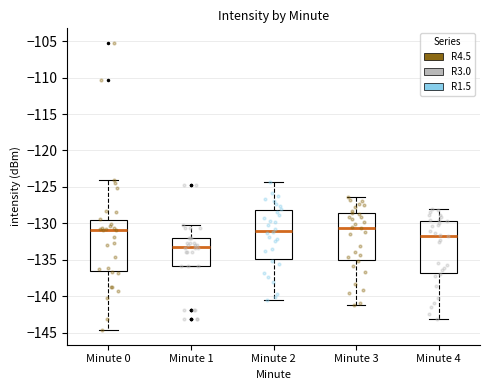

Reading left to right, transcribe this box plot: for each box, give where its median line is, the range the box spans, and where its two whiskers end, as read against the y-axis. The values are not printed on the chart, so give them approximately, as read against the axis.

Minute 0: median -131.0, box -136.5 to -129.5, whiskers -144.5 to -124.0
Minute 1: median -133.0, box -136.0 to -132.0, whiskers -136.0 to -130.0
Minute 2: median -131.0, box -135.0 to -128.0, whiskers -140.5 to -124.5
Minute 3: median -130.5, box -135.0 to -128.5, whiskers -141.0 to -126.5
Minute 4: median -131.5, box -137.0 to -129.5, whiskers -143.0 to -128.0